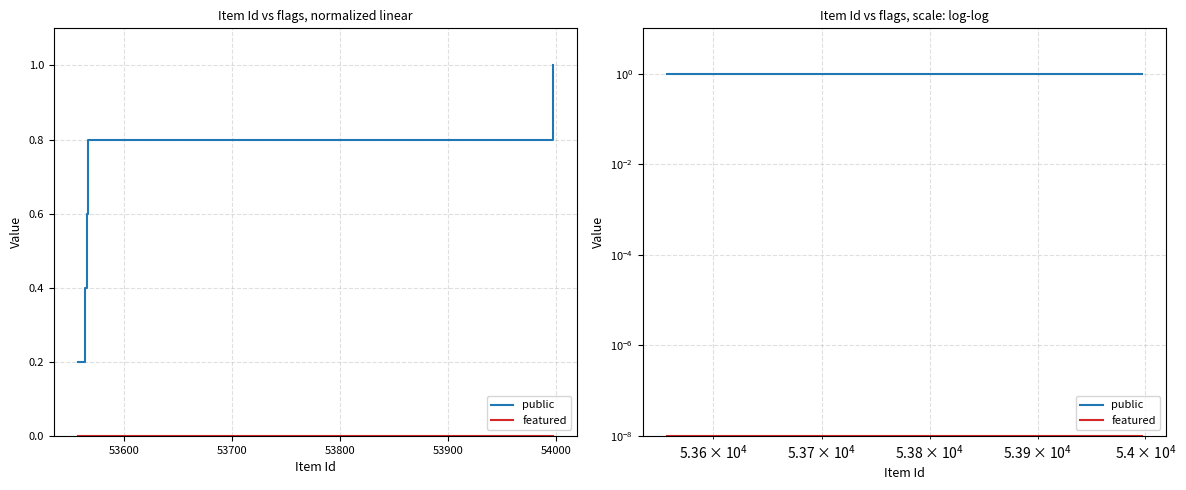

Which series has the largest total across all categories?

public